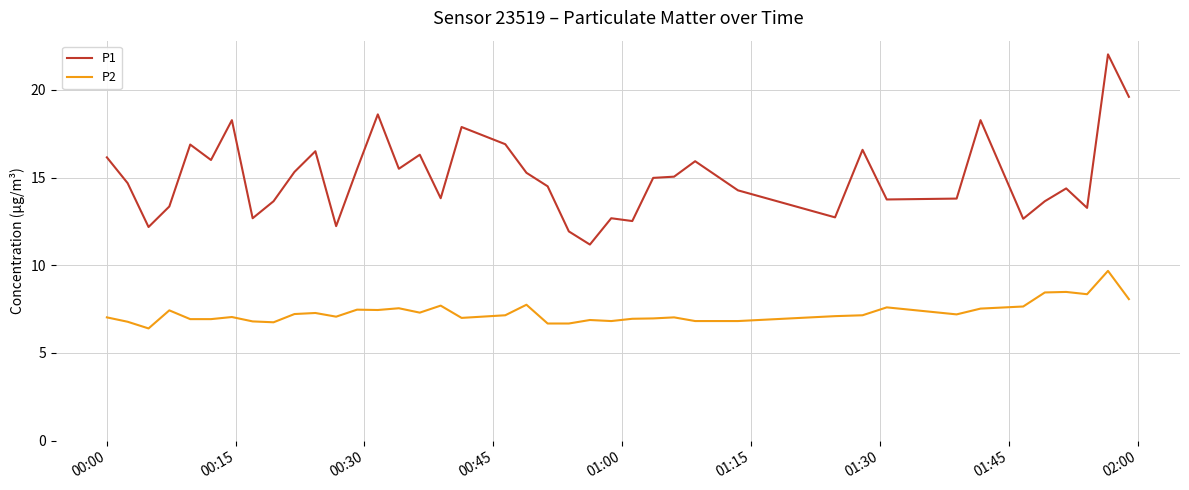

What is the maximum value shown in the chart?

22.0